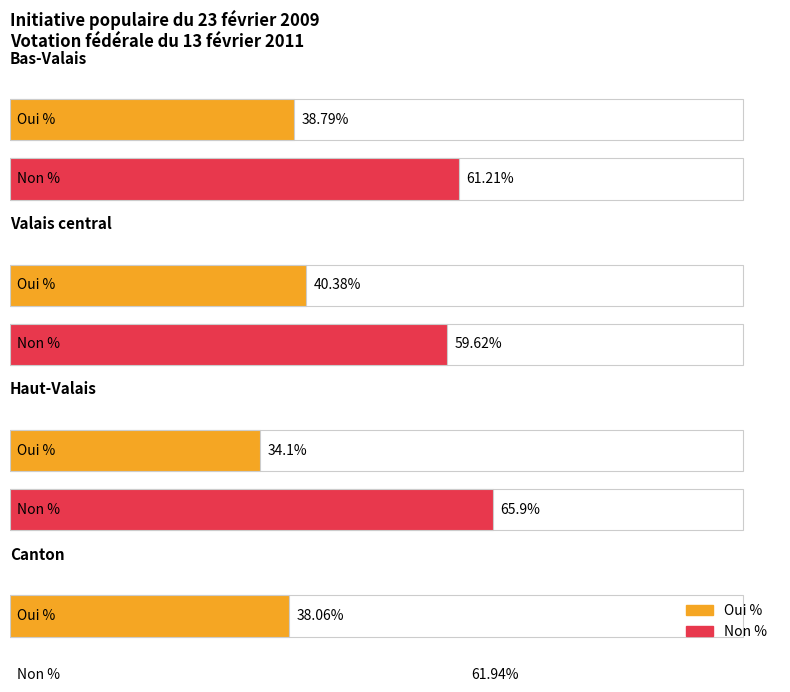

How many bars are there in each group?

2